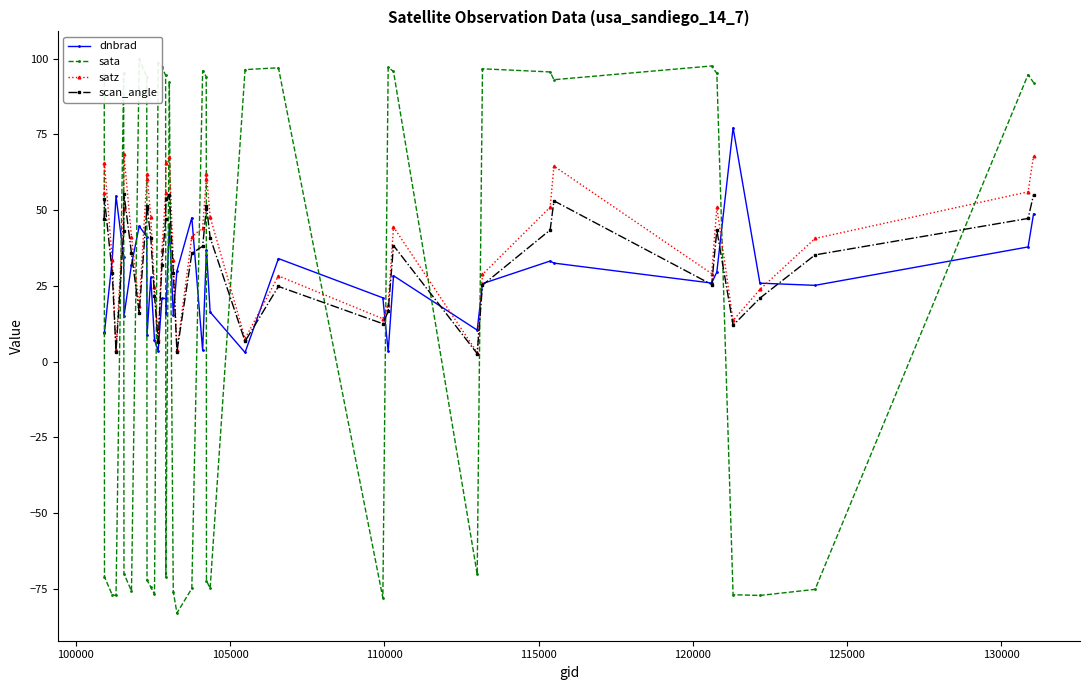

True or false: dnbrad has more than 2 interior local peaks.

True